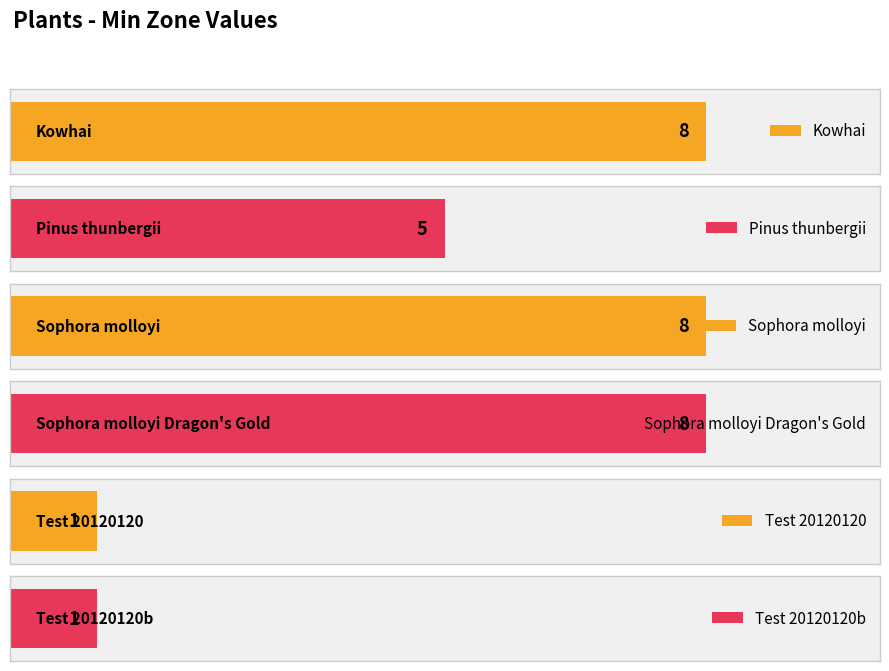

Between Sophora molloyi Dragon's Gold and Pinus thunbergii, which is larger?

Sophora molloyi Dragon's Gold